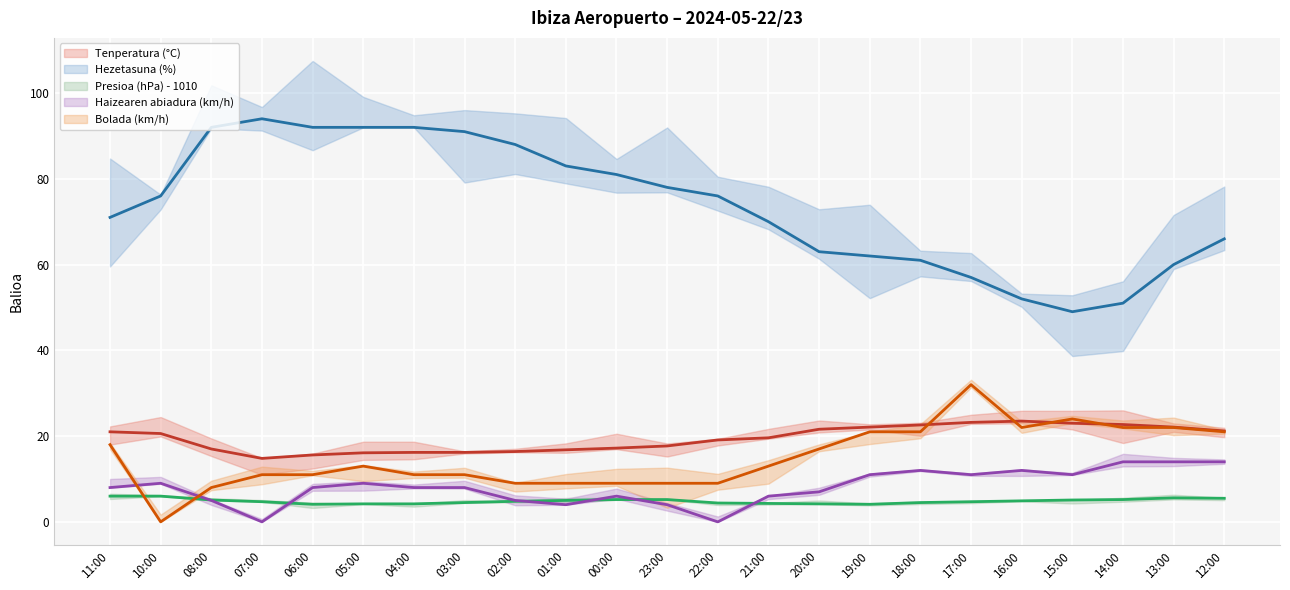

How many data points does each series have?

23